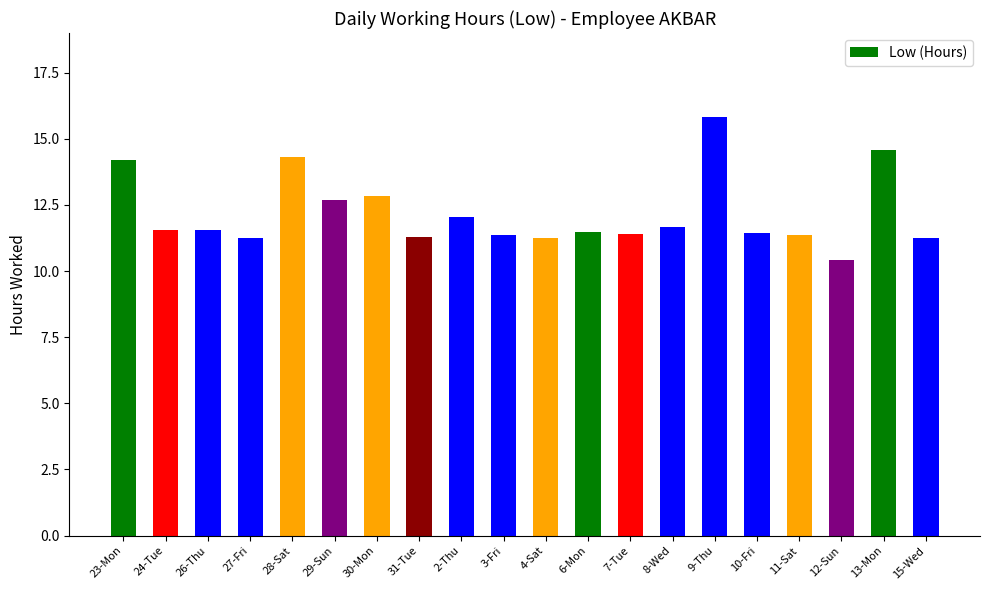

How many values are below 11?

1